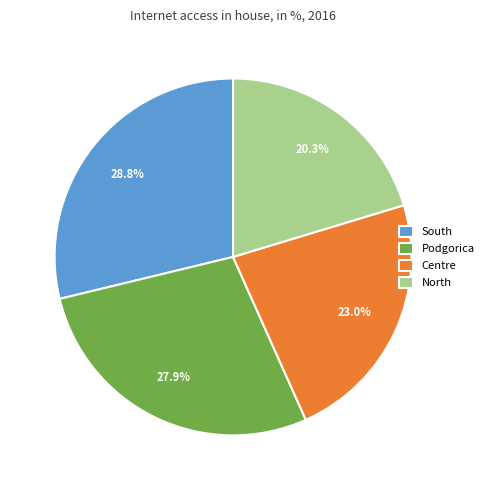

How many segments does this pie chart have?

4